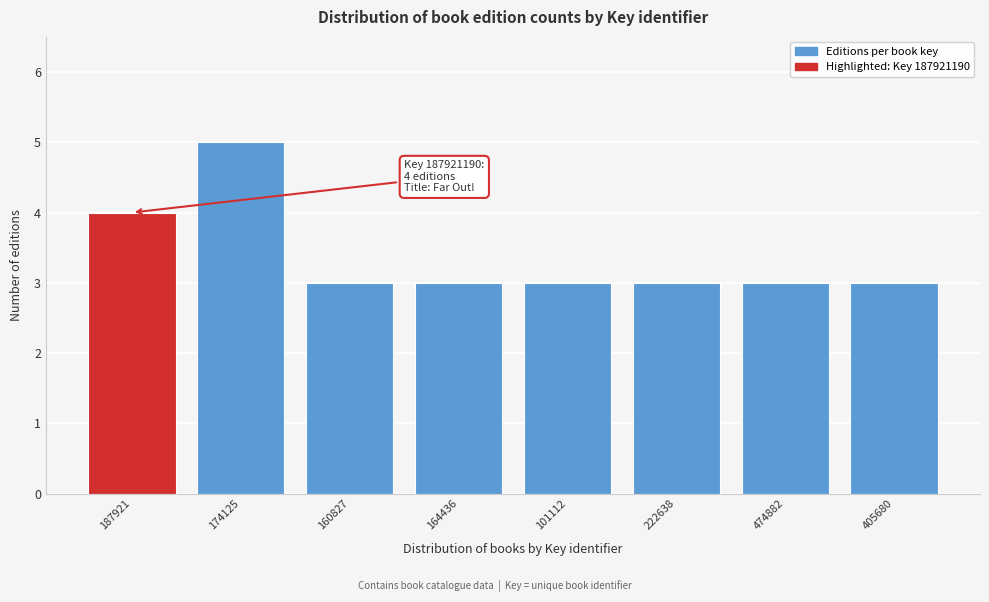

Reading left to right, list all the values displayed in this chart.

187921=4	174125=5	160827=3	164436=3	101112=3	222638=3	474882=3	405680=3